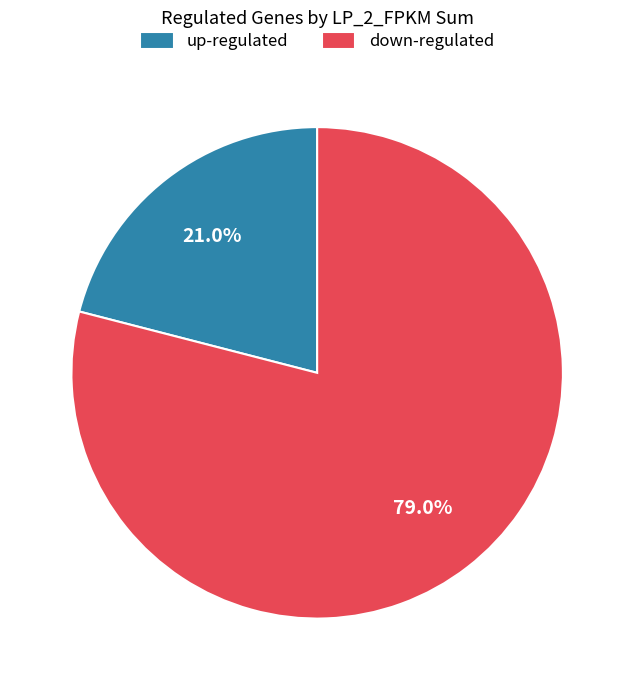

The up slice represents 35% of the pie. True or false?

False